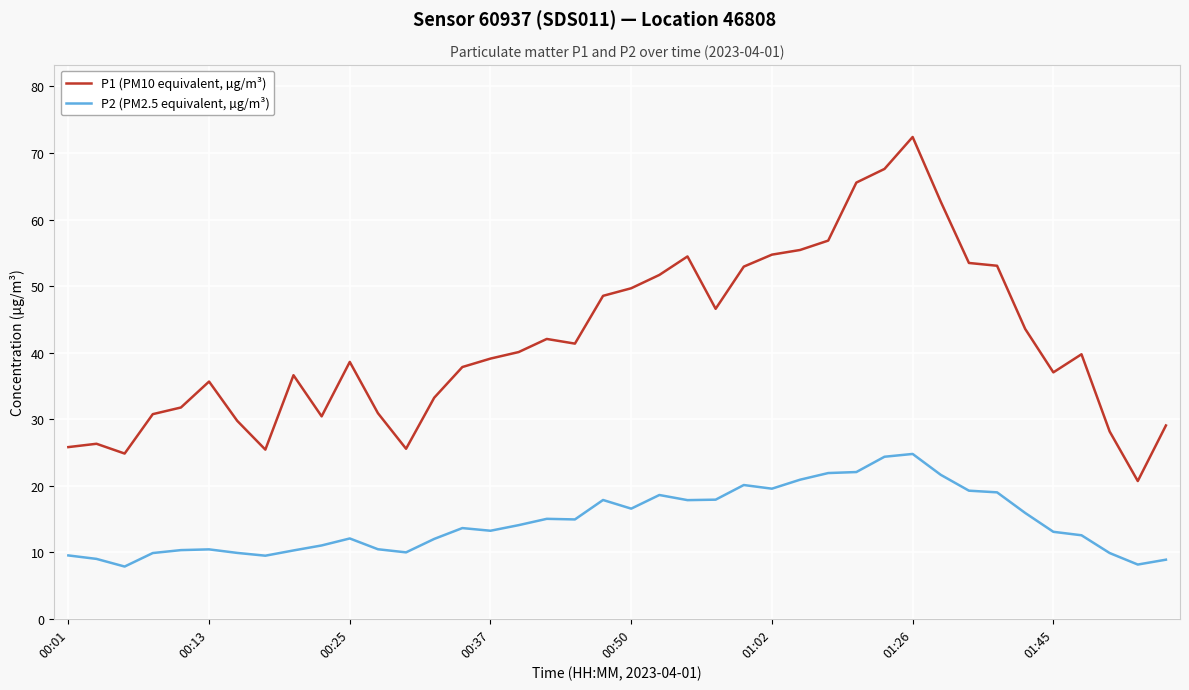

Rank the series by their average value, from highest to lowest.

P1 (PM10 equivalent, µg/m³), P2 (PM2.5 equivalent, µg/m³)